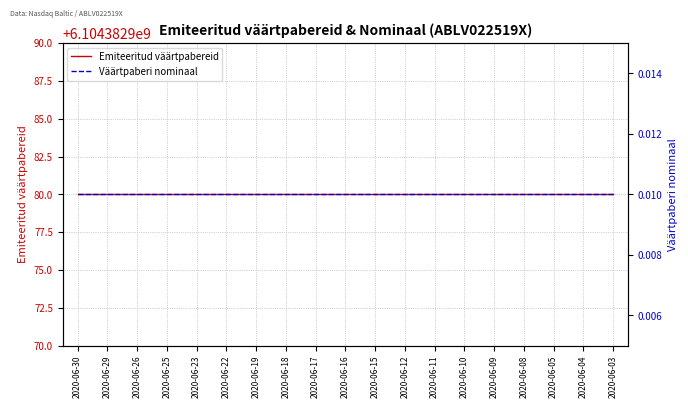

At how many categories does at least one series exceed 919482041?

19